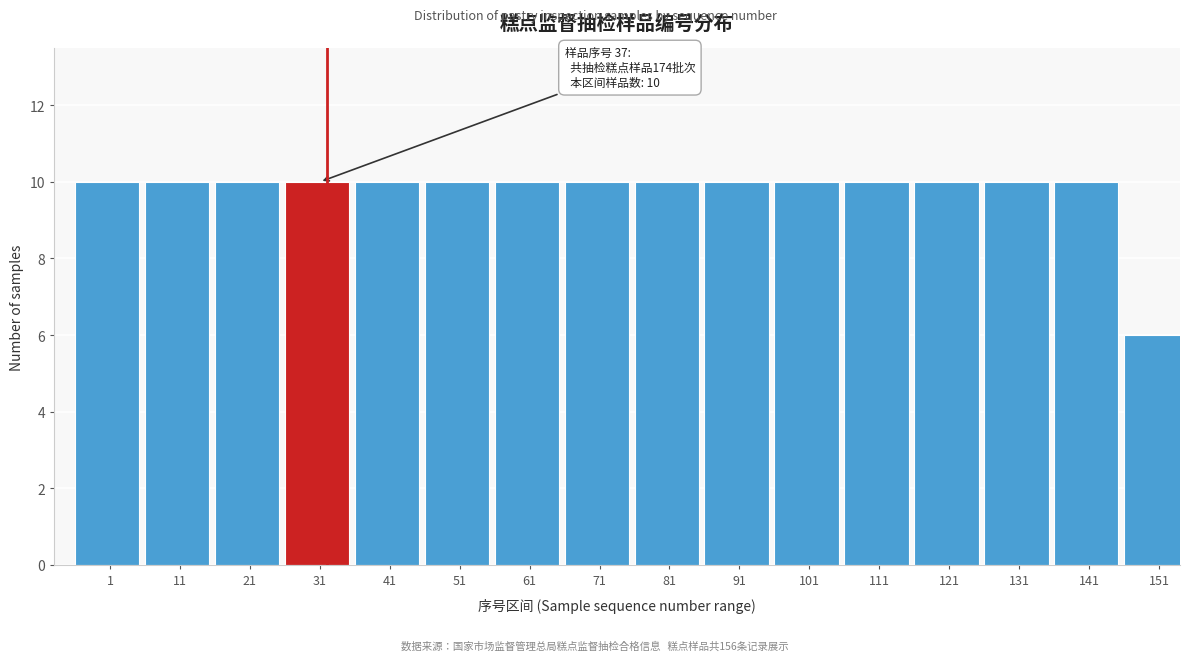

Reading right to left, extract all data points from this chart.

151=6	141=10	131=10	121=10	111=10	101=10	91=10	81=10	71=10	61=10	51=10	41=10	31=10	21=10	11=10	1=10